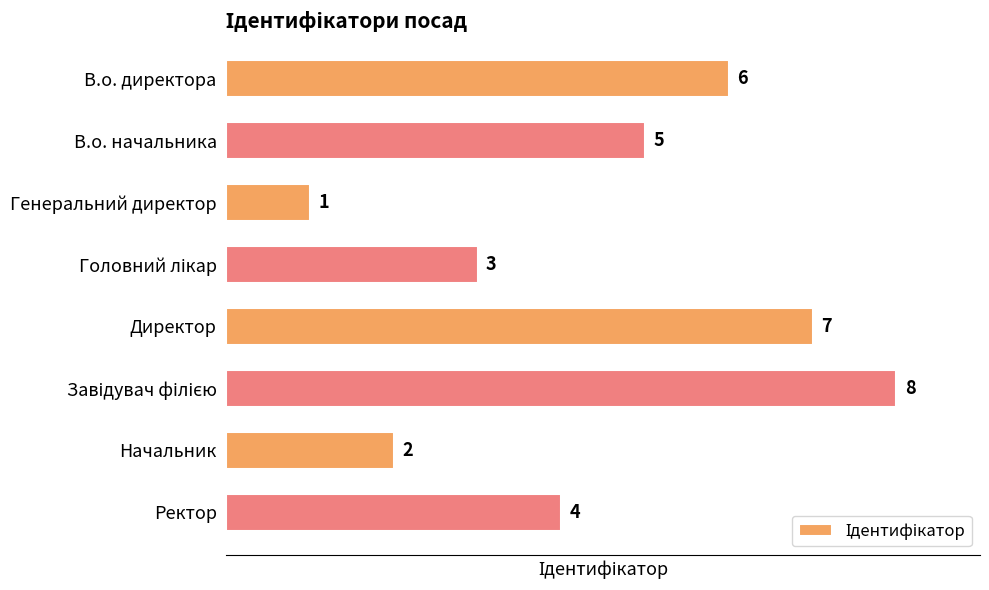

How many data points does each series have?

8